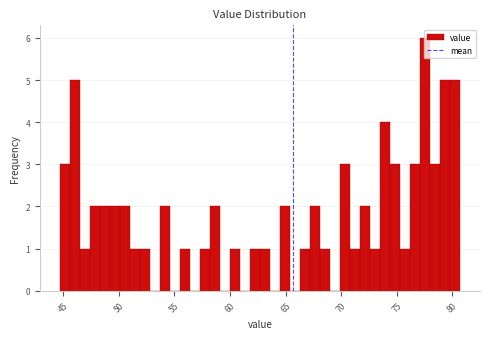

Read against the x-axis, roughly where is the centre of the tallest bar?

77.5